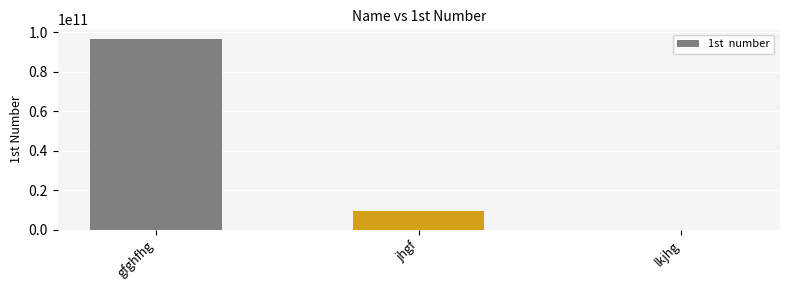

What is the maximum value shown in the chart?

96654378787